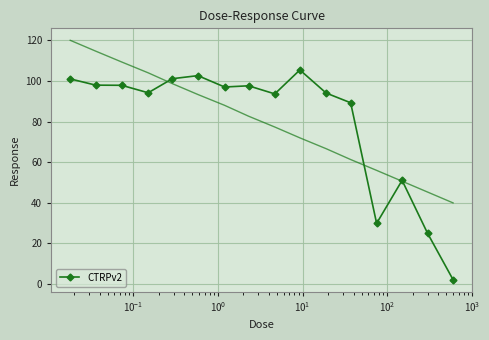

What is the value of the CTRPv2 point at the 15th from the left?

25.0